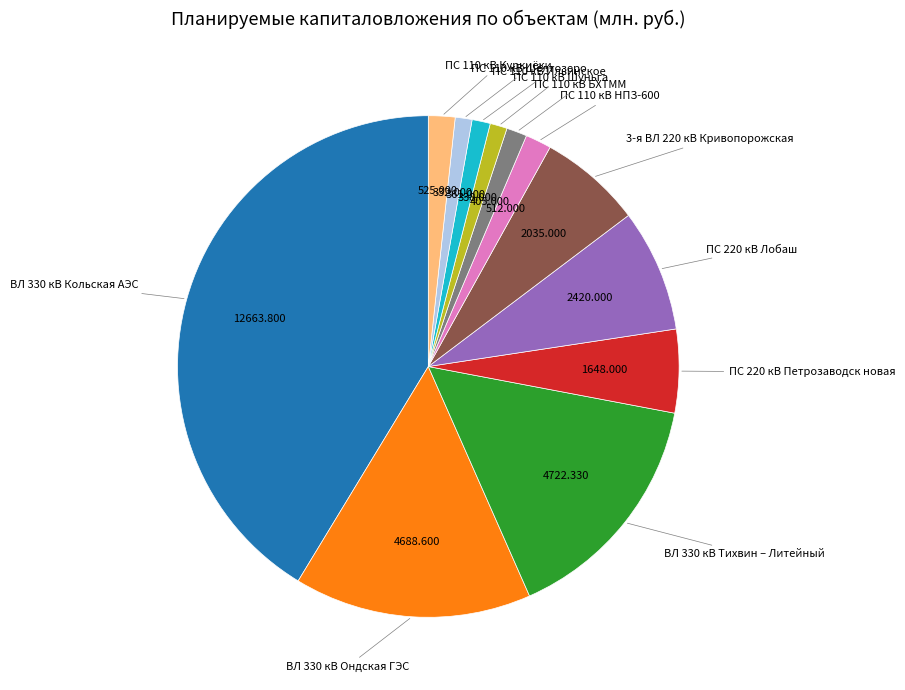

Count the number of slices in the pie.

12